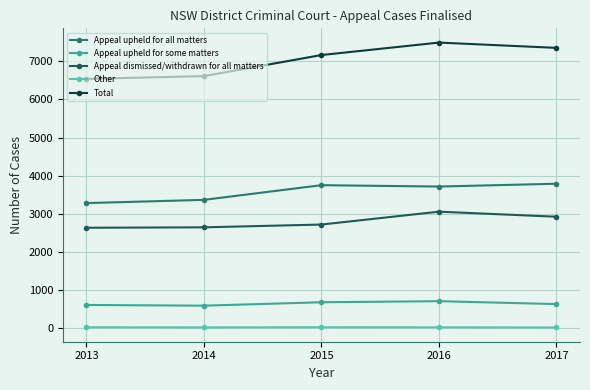

What is the difference between the highest and lowest values at 2017?

7337